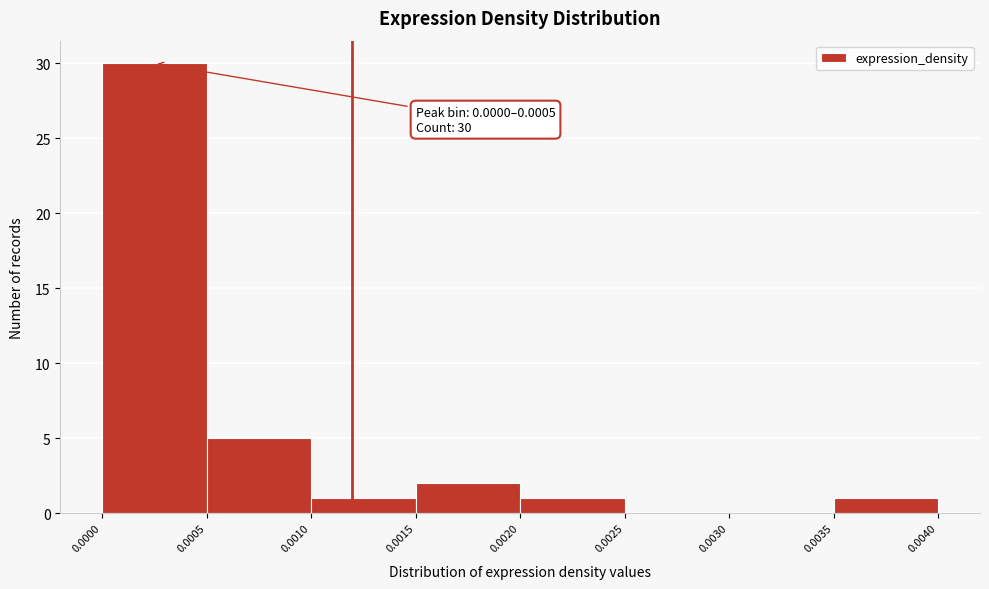

Which range on the x-axis has the tallest bar?

0.0000 to 0.0005